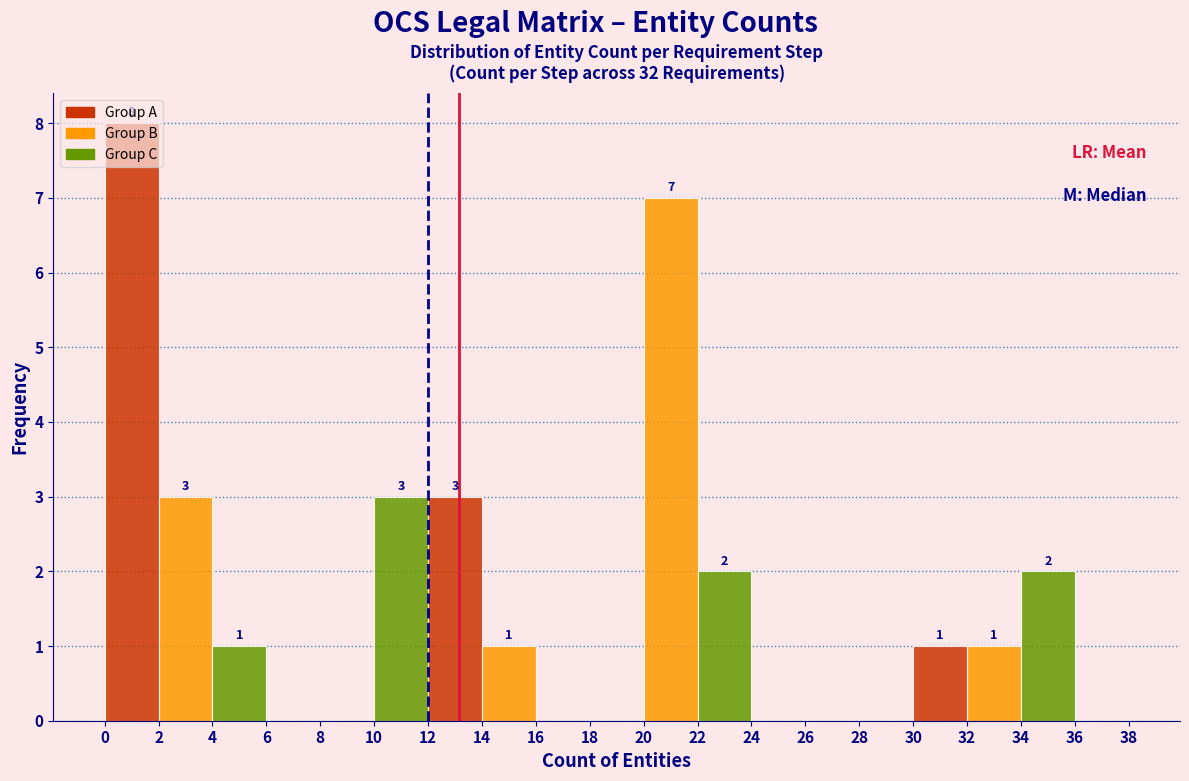

Over which range of the x-axis is the bar tallest?

0 to 2